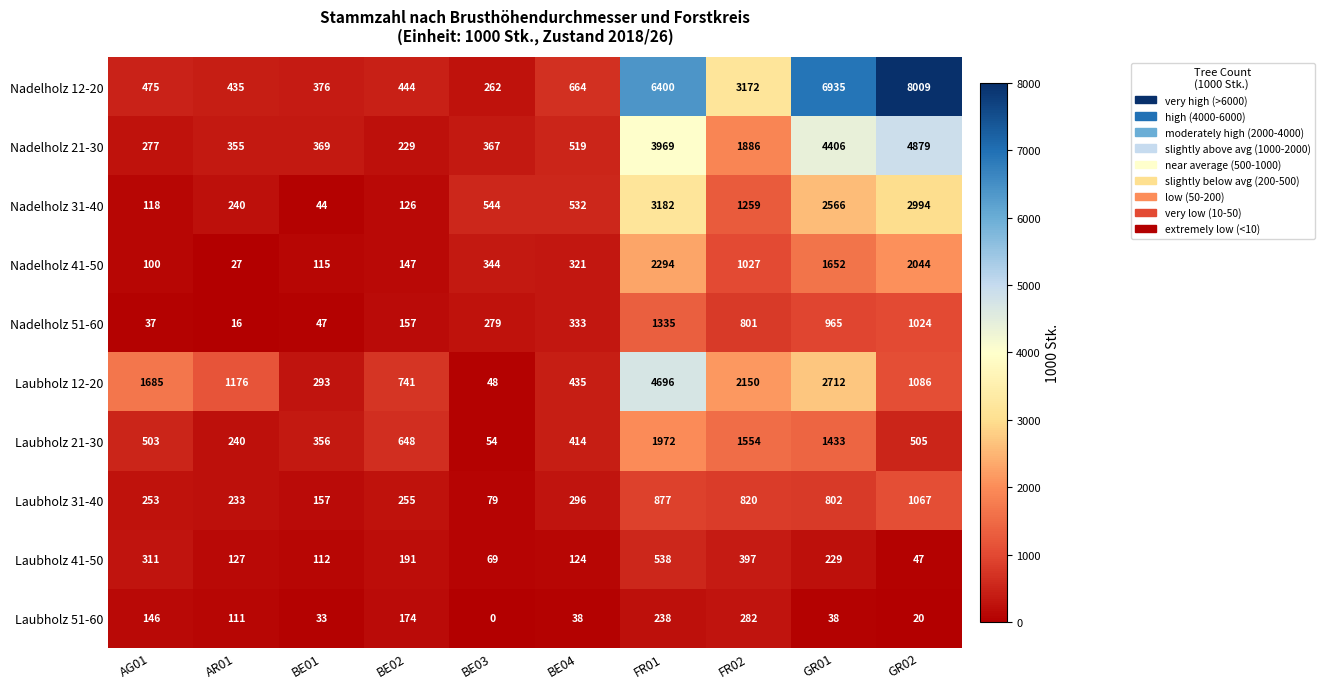

Between BE01 and FR01, which series saw the biggest shift?

Nadelholz 12-20